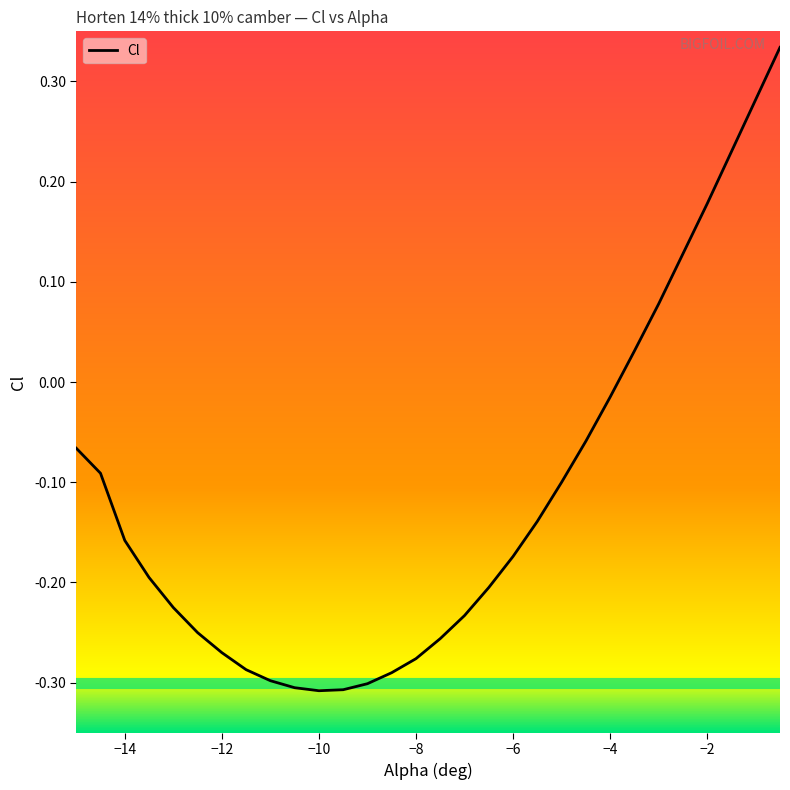

Reading left to right, what are all the values shown in this chart?

-15=-0.1	-14.5=-0.1	-14=-0.2	-13.5=-0.2	-13=-0.2	-12.5=-0.2	-12=-0.3	-11.5=-0.3	-11=-0.3	-10.5=-0.3	-10=-0.3	-9.5=-0.3	-9=-0.3	-8.5=-0.3	-8=-0.3	-7.5=-0.3	-7=-0.2	-6.5=-0.2	-6=-0.2	-5.5=-0.1	-5=-0.1	-4.5=-0.1	-4=-0.0	-3.5=0.0	-3=0.1	-2.5=0.1	-2=0.2	-1.5=0.2	-1=0.3	-0.5=0.3